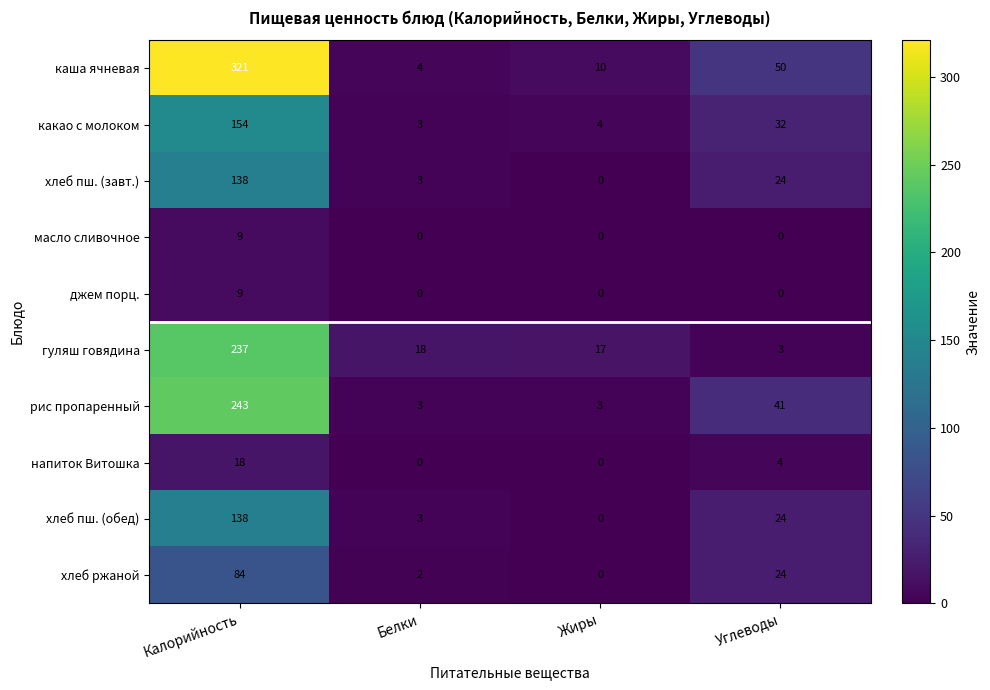

Count the number of data series in this chart.

10